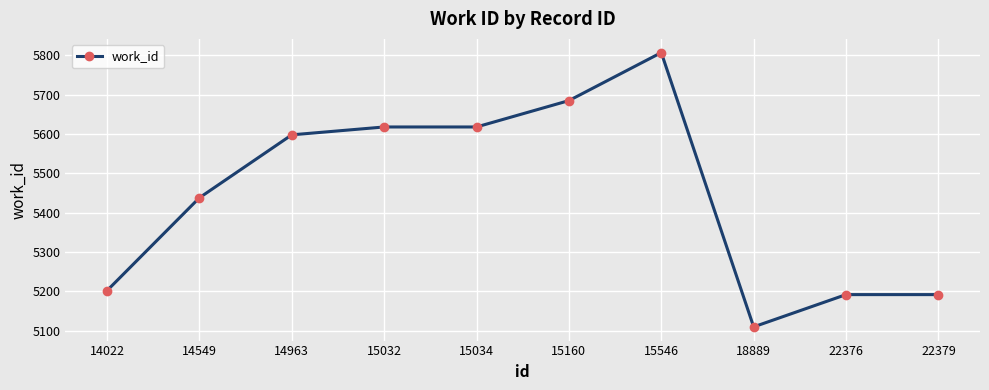

What is the minimum value shown in the chart?

5110